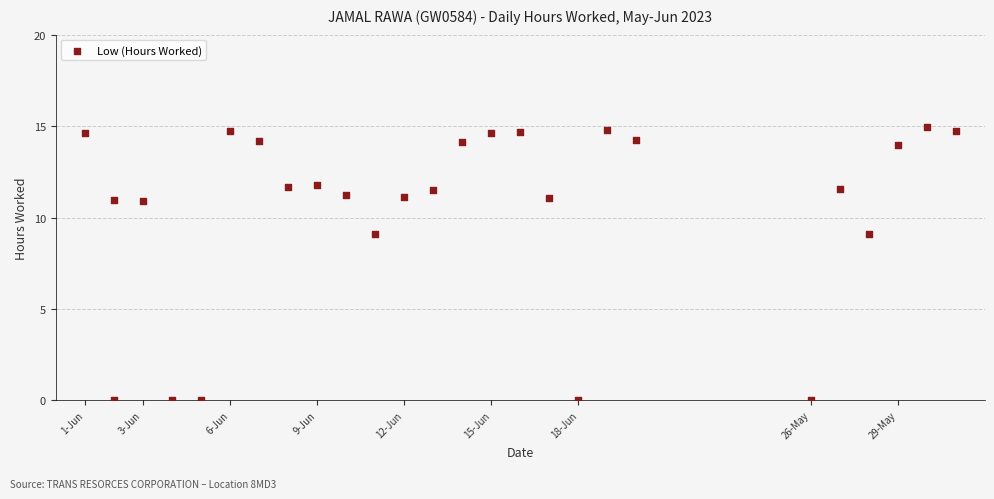

What is the range of X values (max minus min)?

30.0